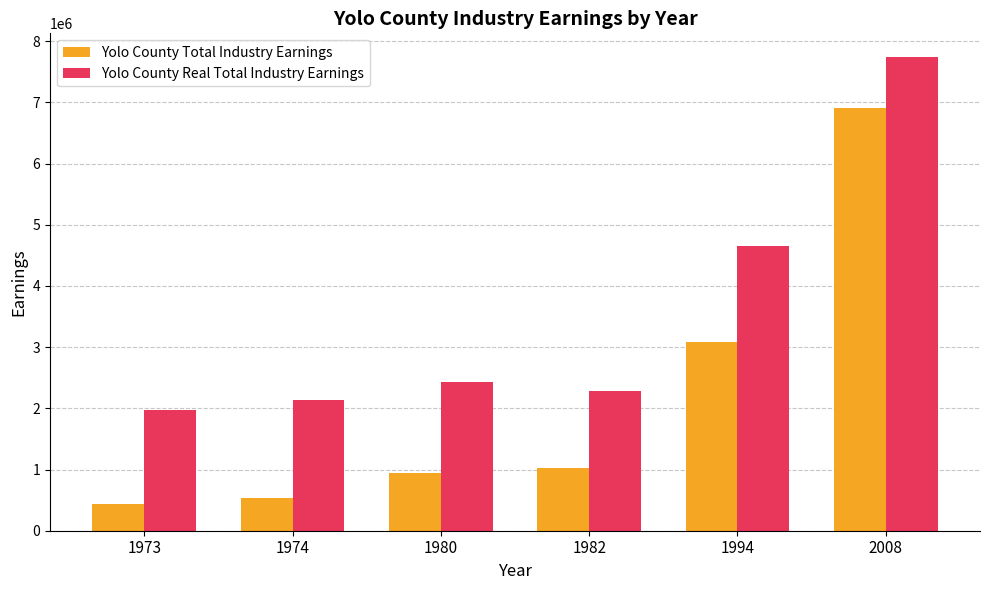

How many groups of bars are there?

6